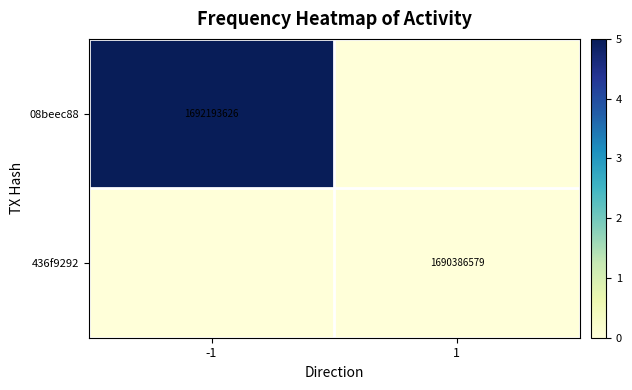

Is it true that 08beec88 equals 1692193626 at -1?

True